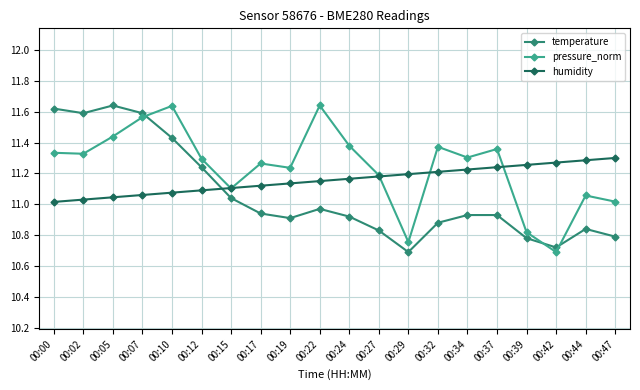

At which label does temperature reach its peak?

00:05